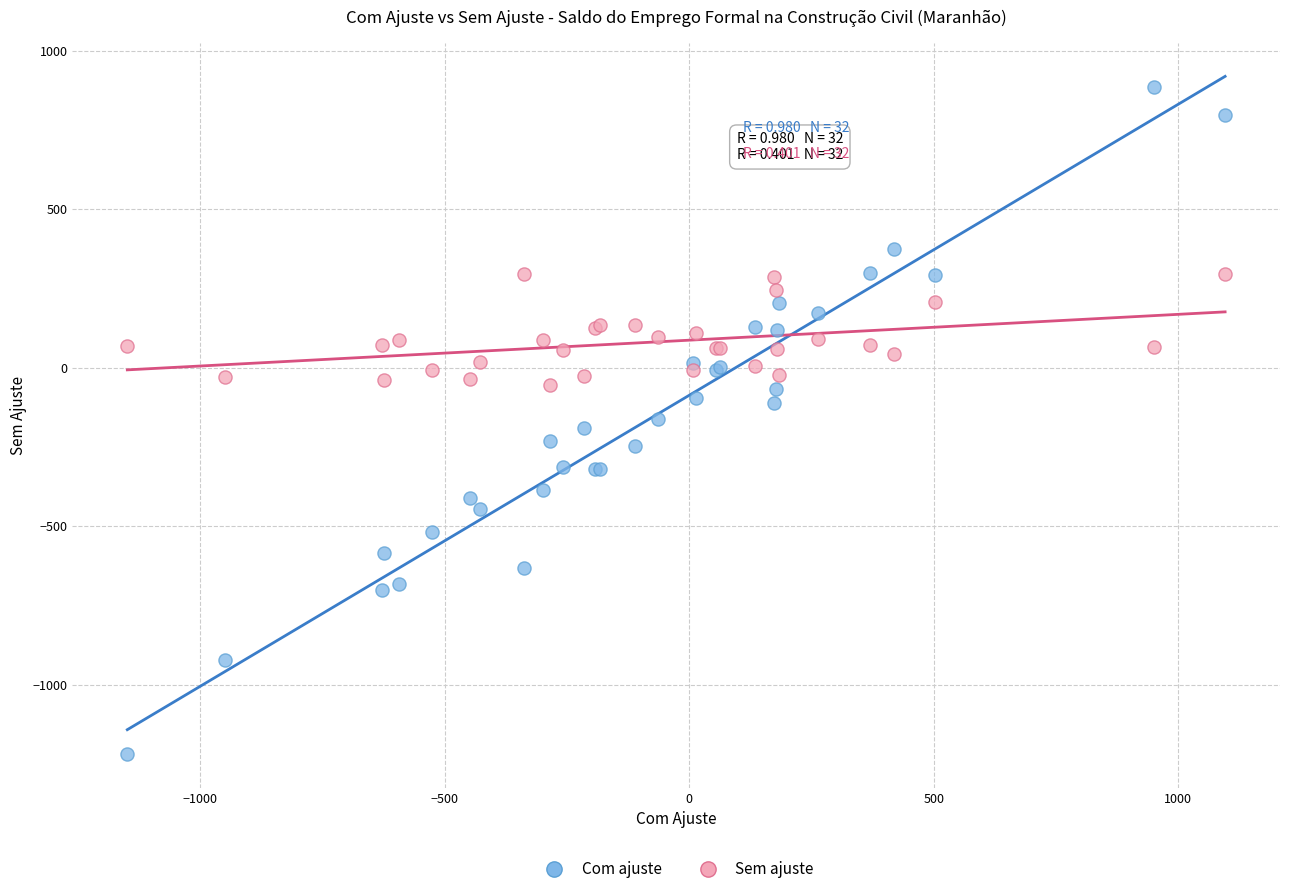

What is the X range (max minus min) for the scatter plot?

2245